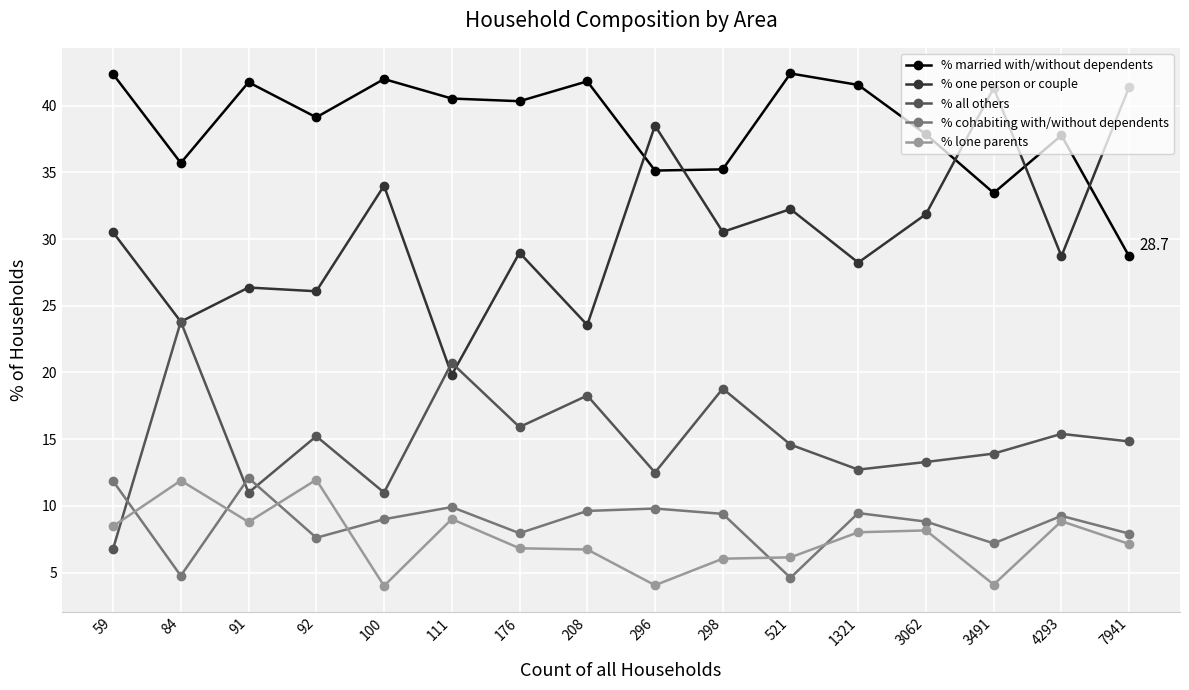

What is the sum of all % one person or couple values?

486.0